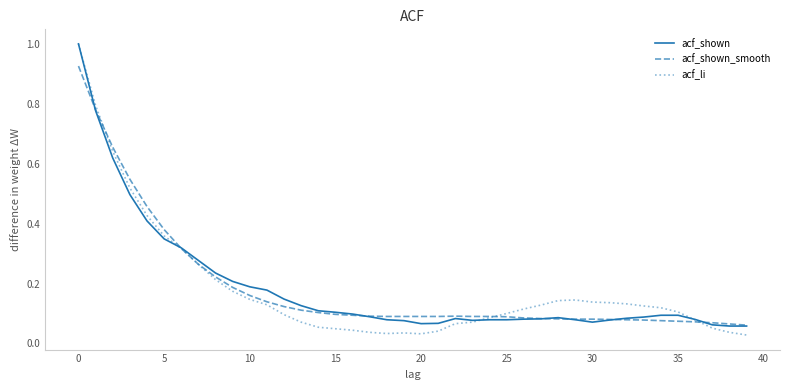

Which series has the widest spread of values?

acf_li